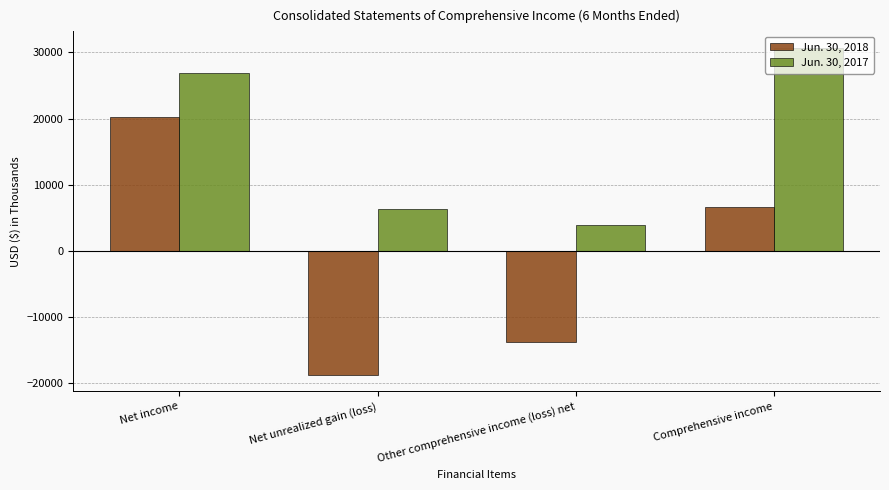

What is the difference between the maximum and second lowest values in the Jun. 30, 2018 series?

33969